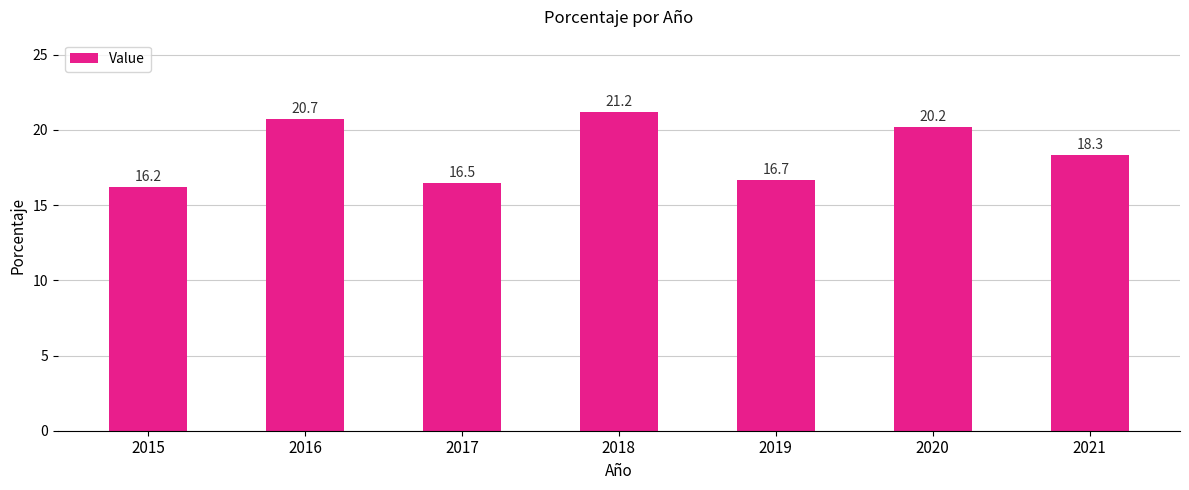

Which has a higher value, 2017 or 2015?

2017